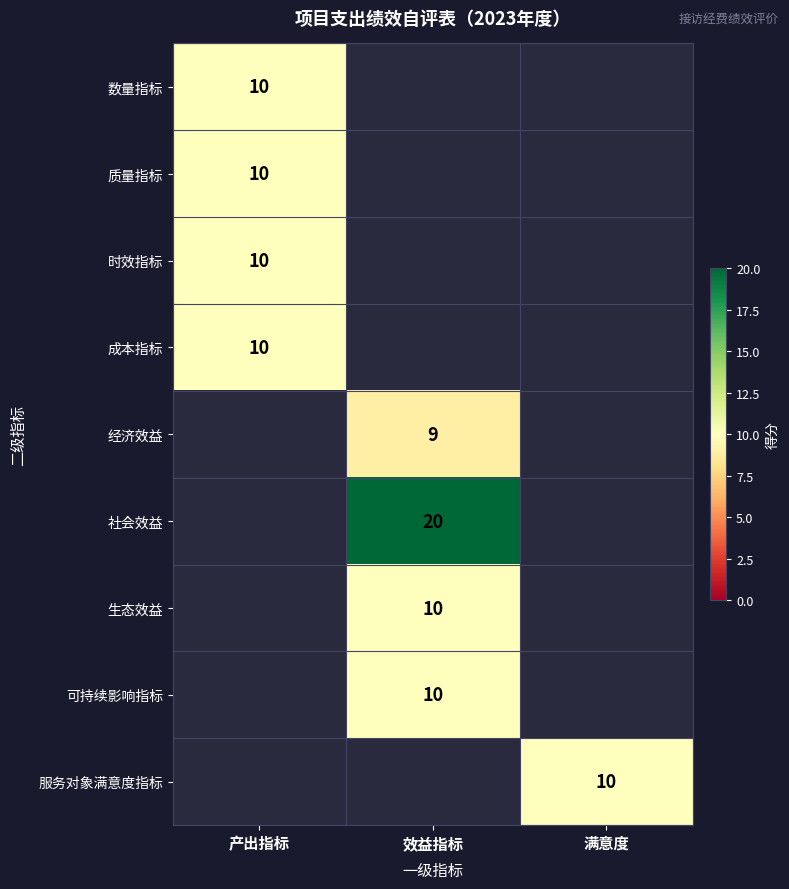

True or false: 经济效益 has a value of 14 at 效益指标.

False